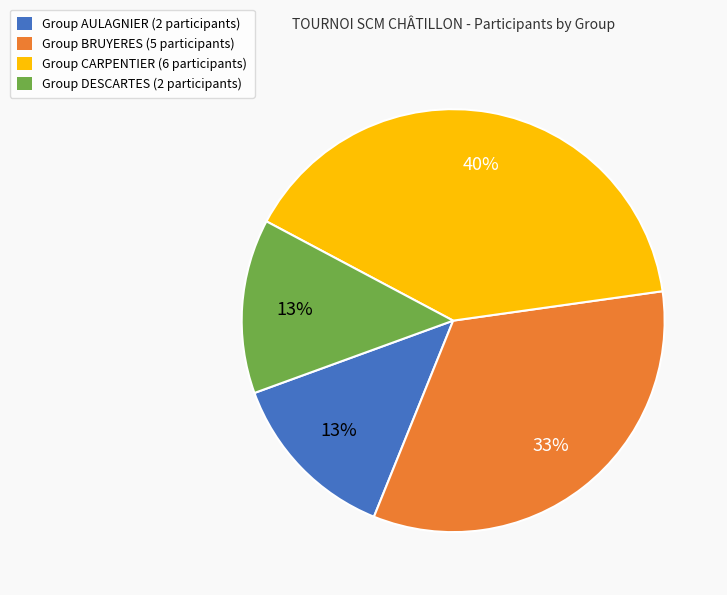

The Group DESCARTES (2 participants) slice represents 4% of the pie. True or false?

False